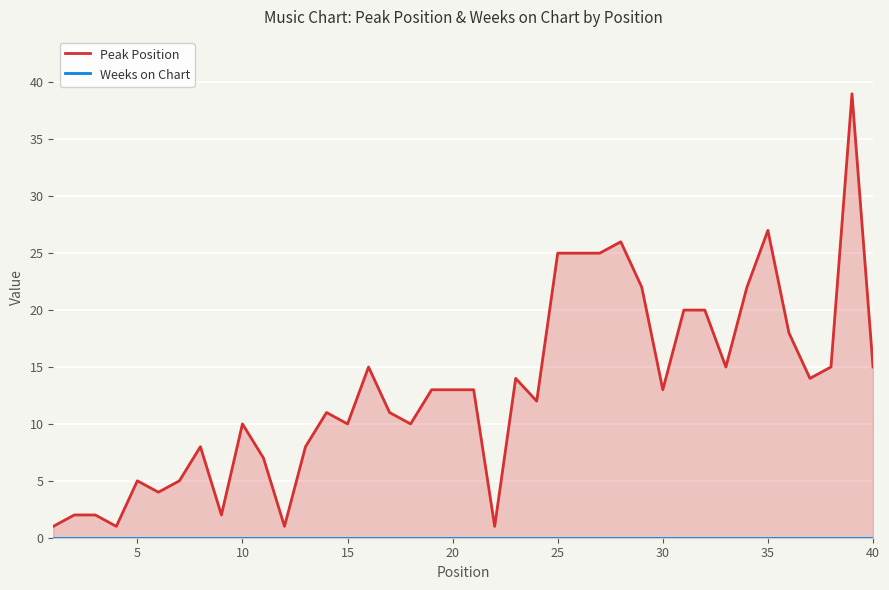

What is the difference between the highest and lowest values at 35?

8